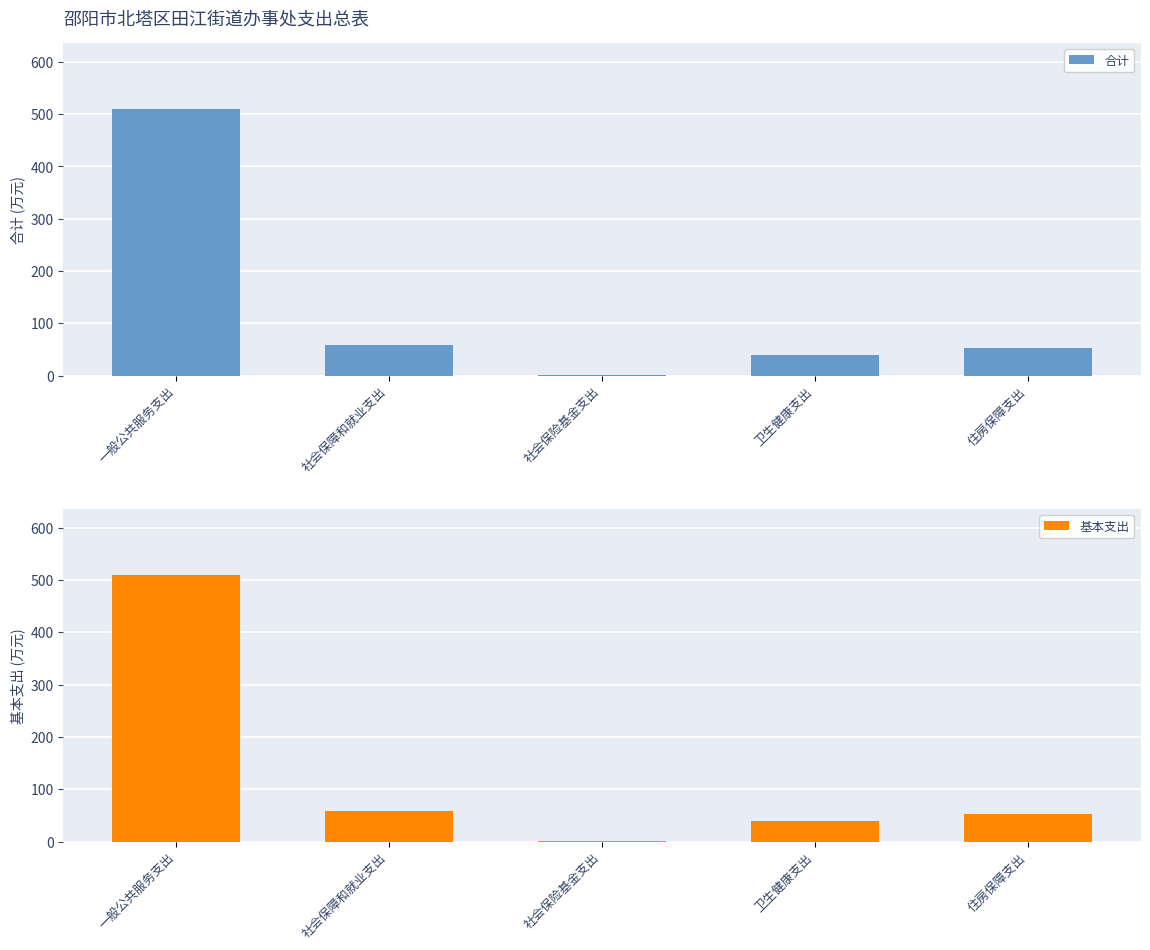

Which series changed the most between 社会保障和就业支出 and 住房保障支出?

合计